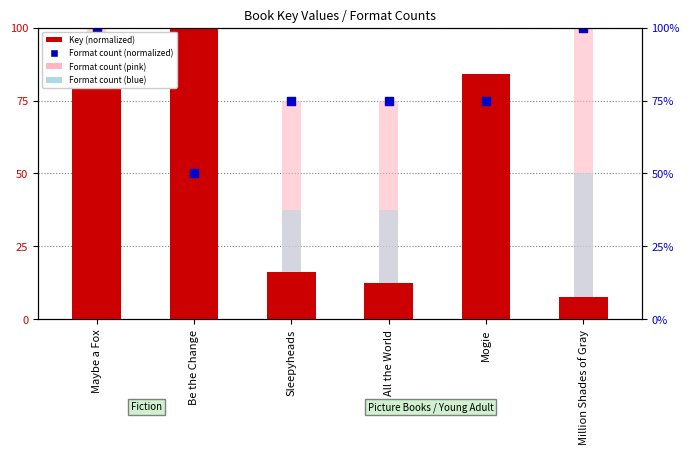

Which series reaches the maximum Y coordinate?

Key (normalized)